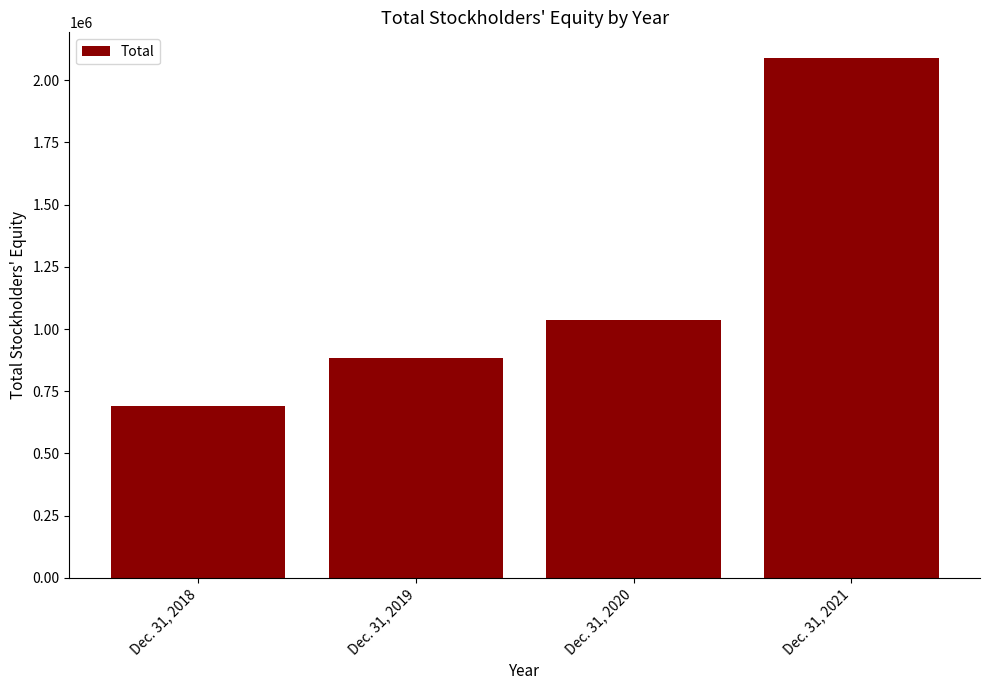

List the labels in order of value, smallest first.

Dec. 31, 2018, Dec. 31, 2019, Dec. 31, 2020, Dec. 31, 2021